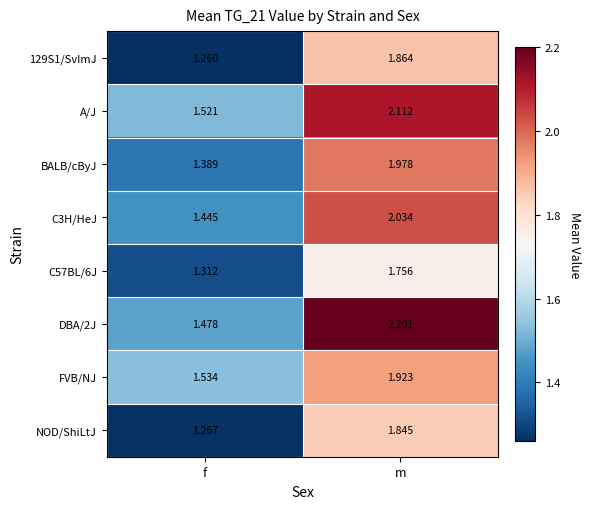

How many series are shown in this chart?

8